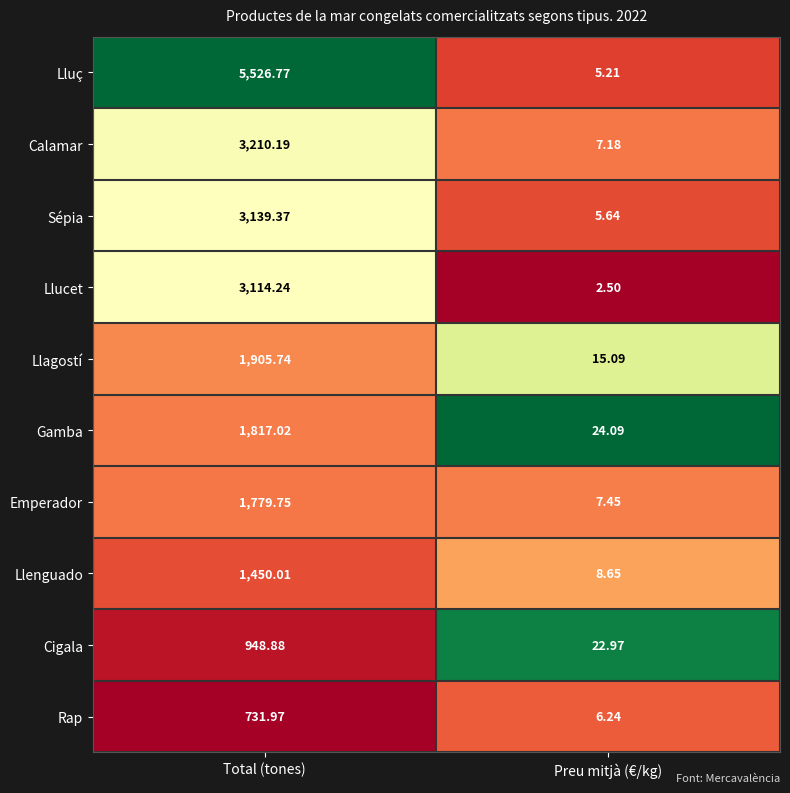

Where does the Calamar series first go above 3210?

Total (tones)